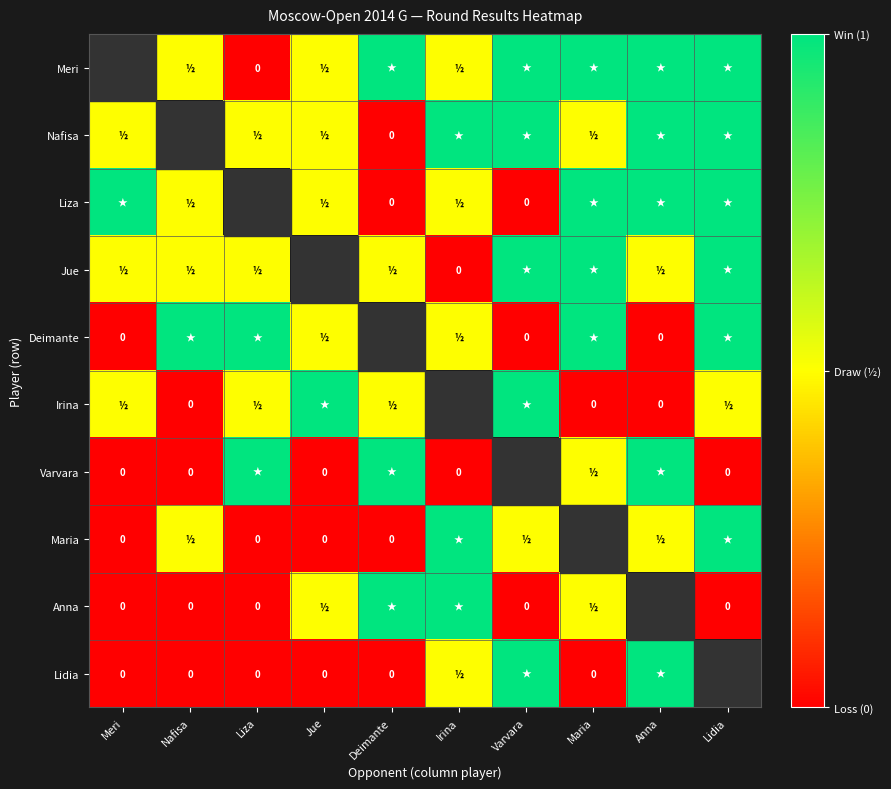

What is the difference between the Anna values at Nafisa and Deimante?

1.0